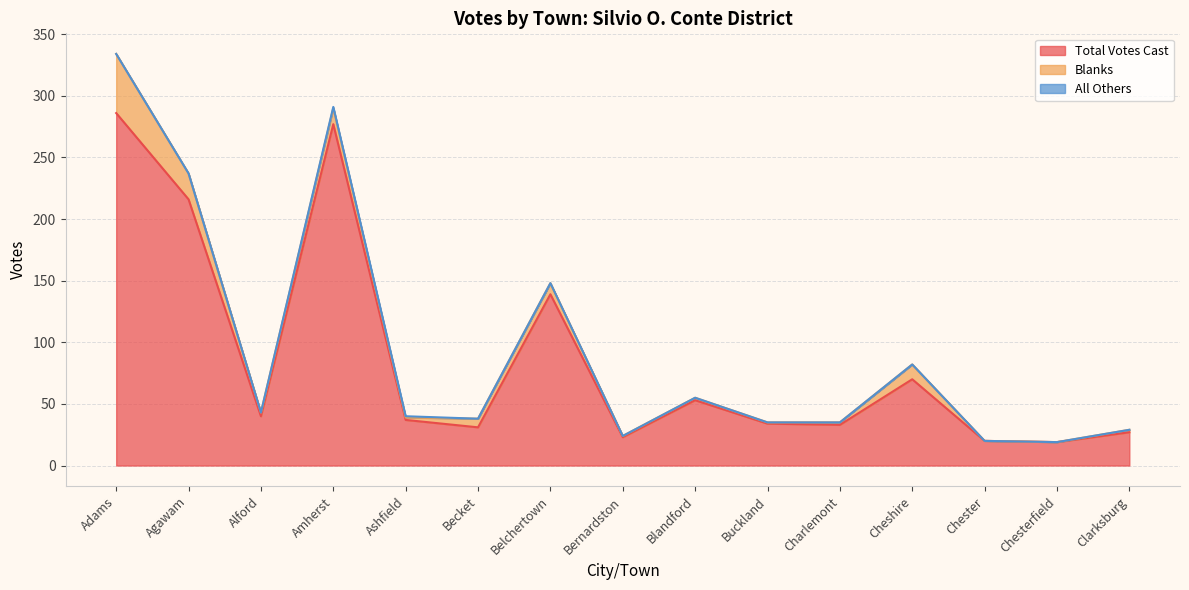

Reading left to right, list all the values displayed in this chart.

Total Votes Cast: 286	216	40	277	37	31	139	23	53	34	33	70	20	19	27
Blanks: 48	21	3	13	2	7	9	1	2	1	2	12	0	0	2
All Others: 0	0	0	1	1	0	0	0	0	0	0	0	0	0	0